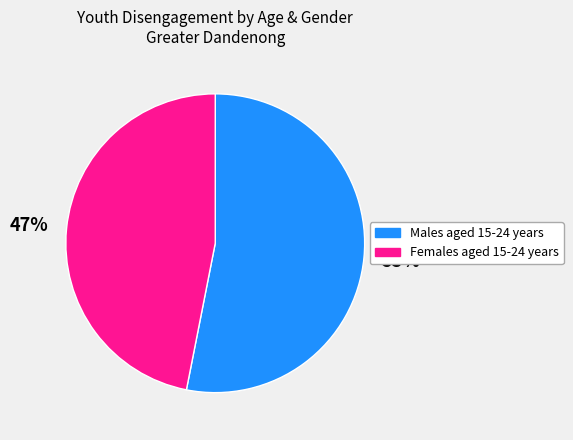

To the nearest percent, what is the difference between the Females aged 15-24 years and Males aged 15-24 years slice percentages?

6%